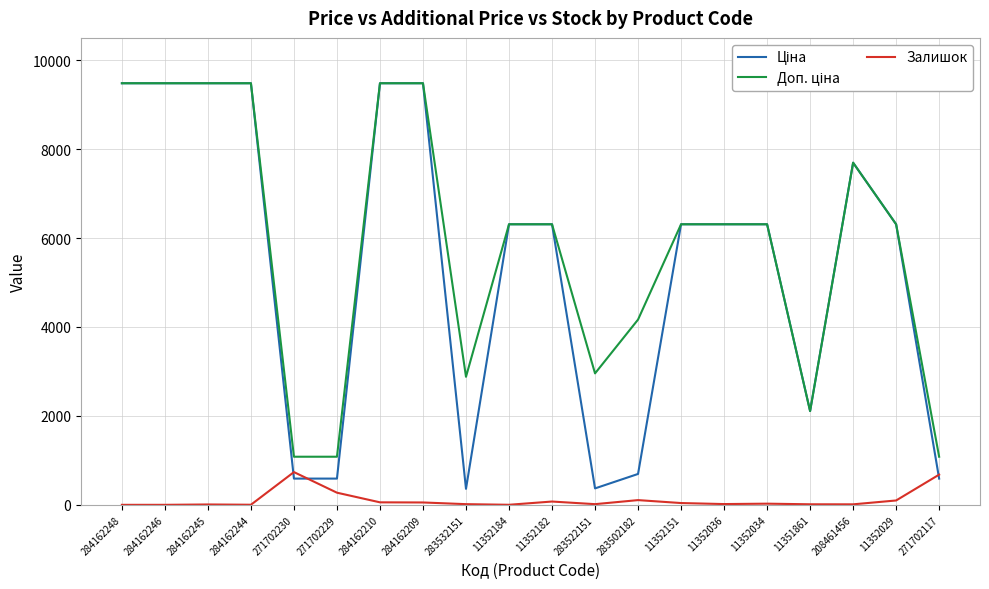

True or false: Залишок has a value of 736.0 at 271702230.

True